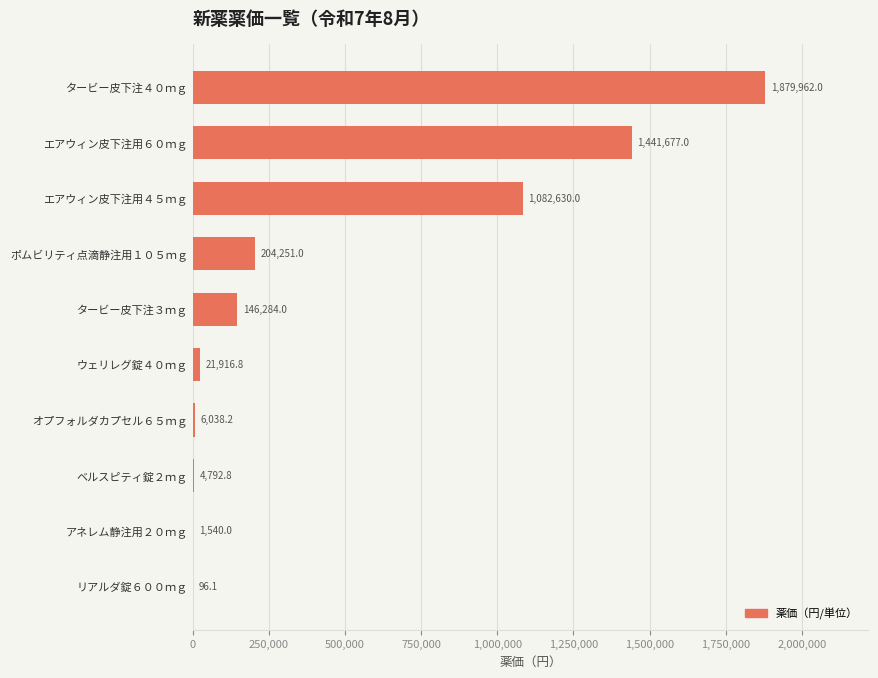

The chart shows a value of 1879962.0 at タービー皮下注４０ｍｇ. True or false?

True